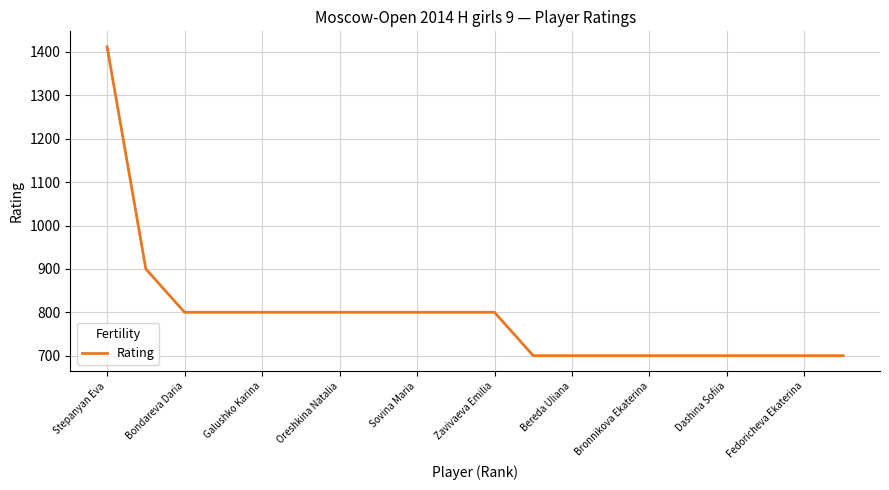

How many series are shown in this chart?

1